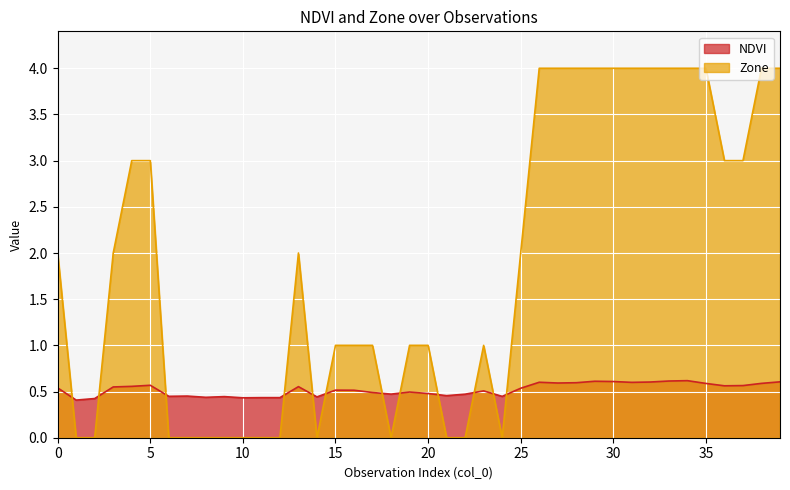

List the series in order of their overall mean, highest first.

Zone, NDVI